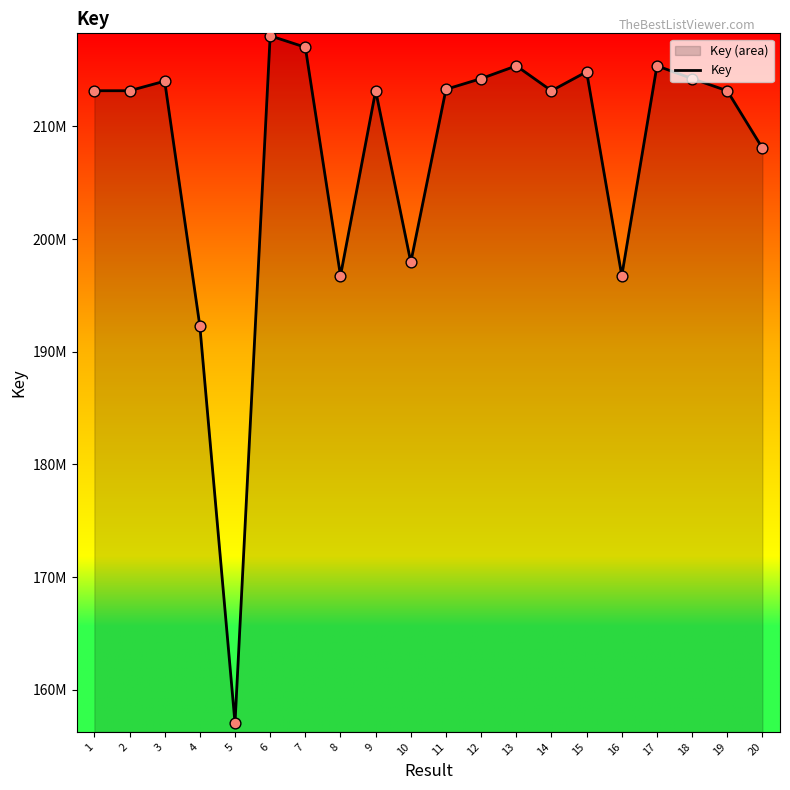

What is the change in value from 4 to 13?

+23093171